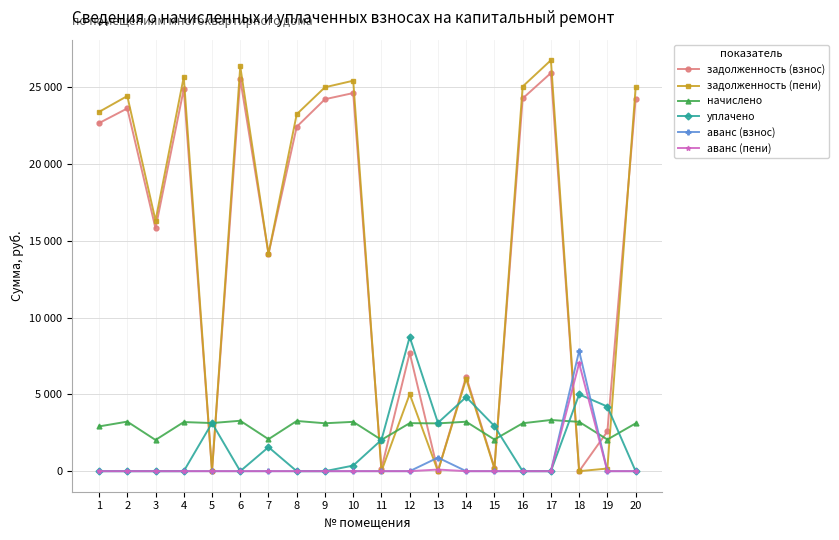

List the series in order of their peak value, highest first.

задолженность (пени), задолженность (взнос), уплачено, аванс (взнос), аванс (пени), начислено